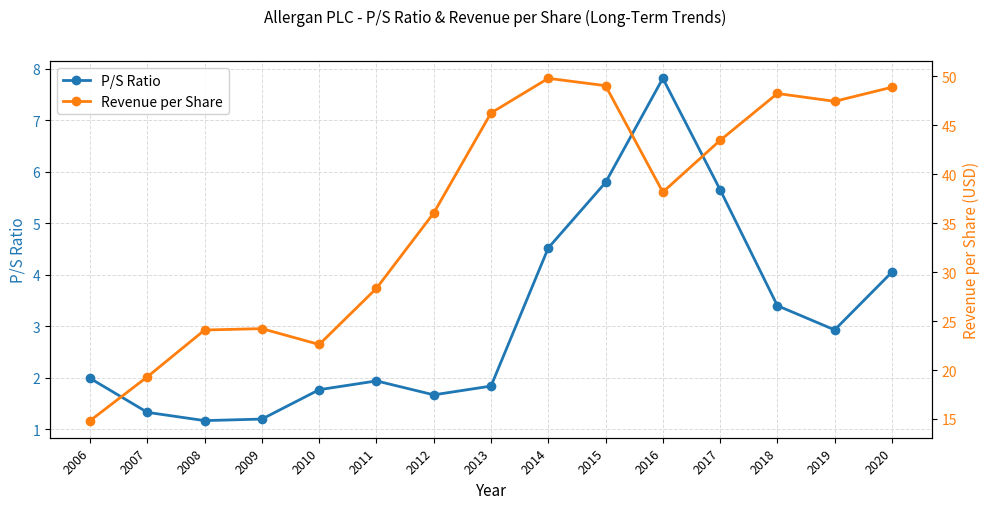

Does the chart display data point markers on the line(s)?

Yes